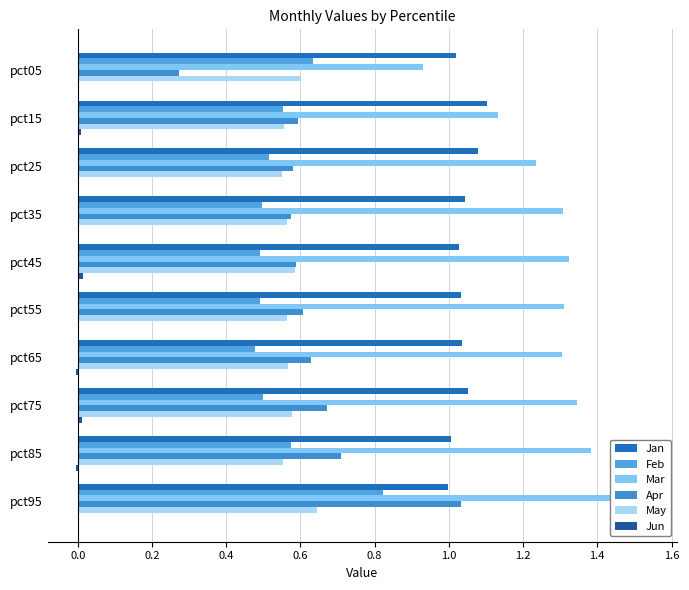

How many bars are there in total?

60